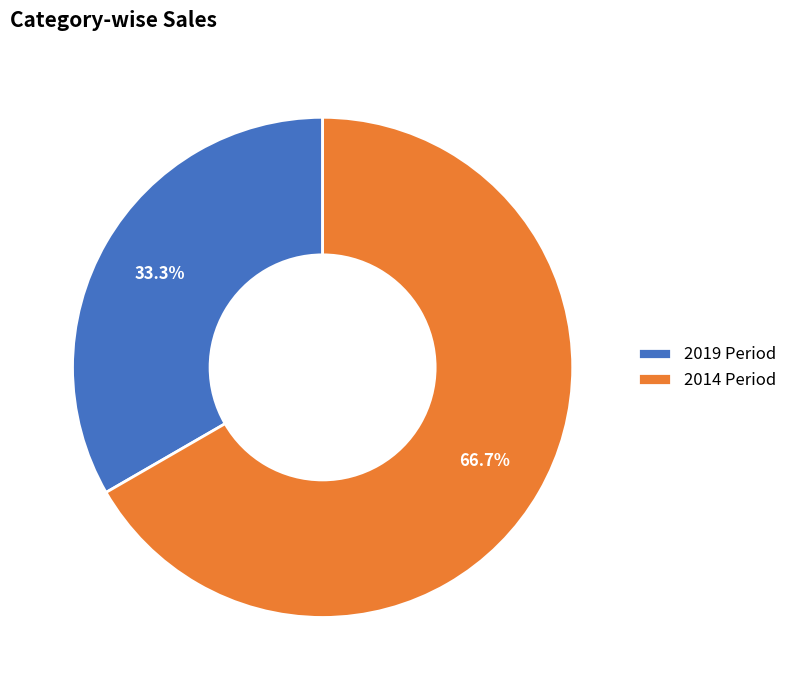

Count the number of slices in the pie.

2